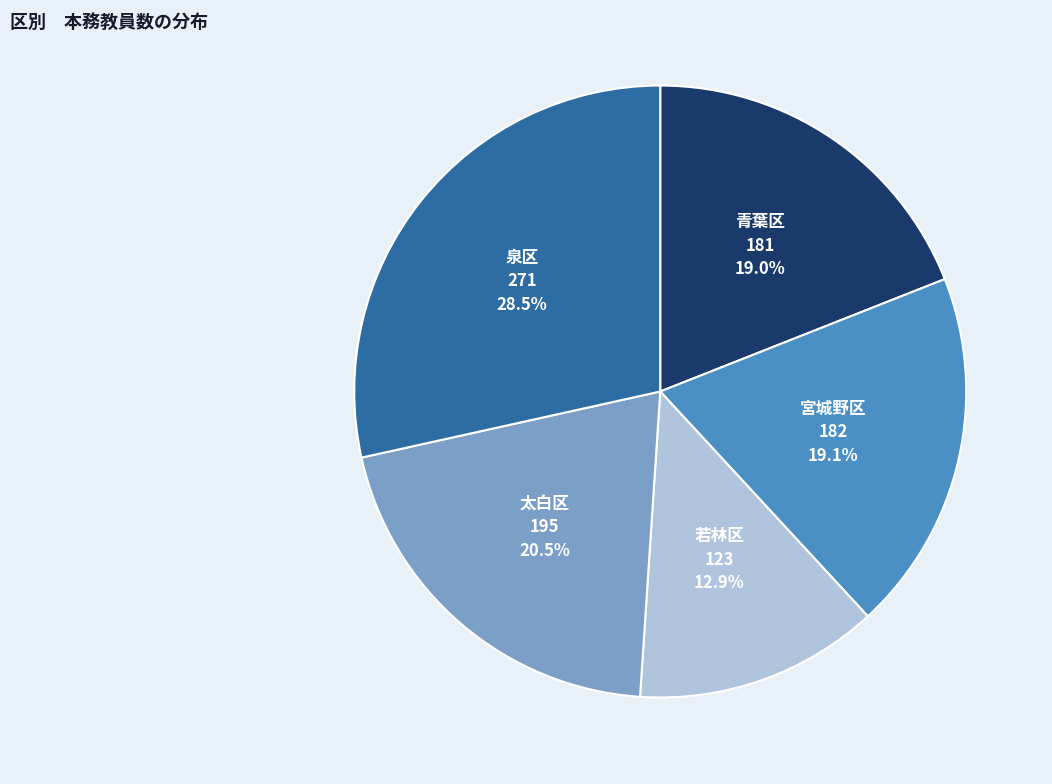

Does any single category account for the majority?

No